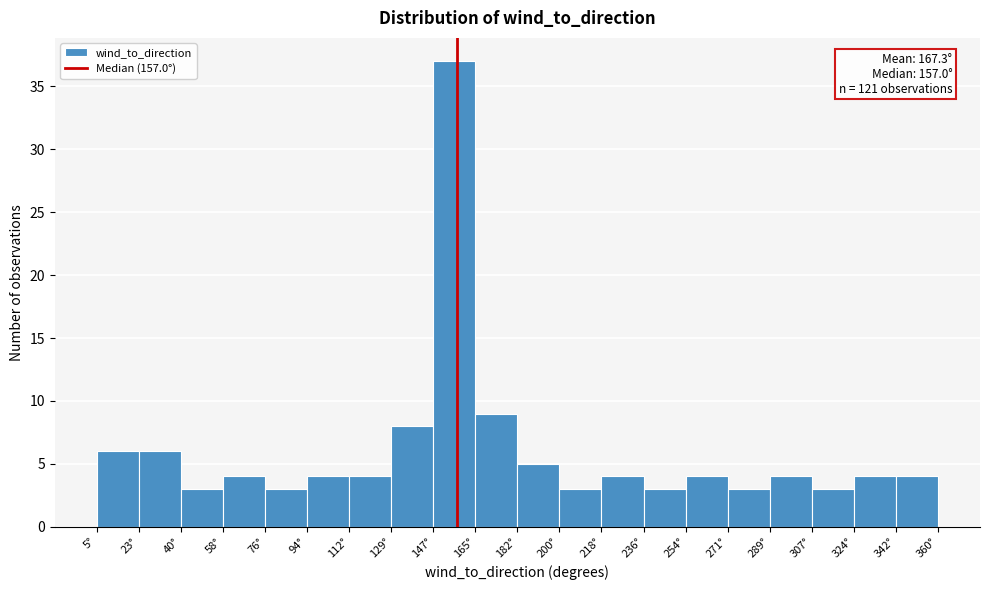

Over which range of the x-axis is the bar tallest?

148 to 164